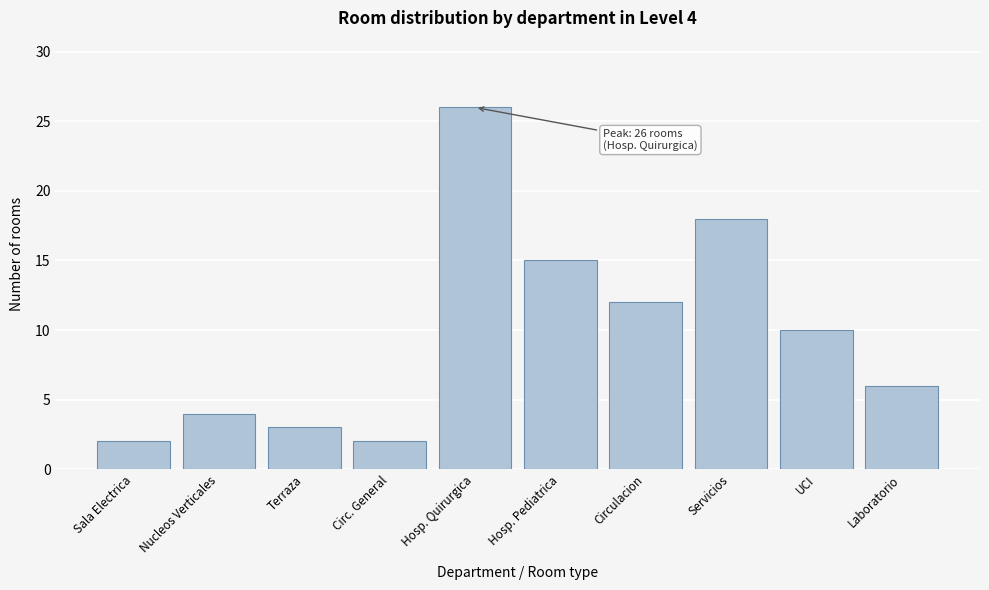

Reading left to right, list all the values displayed in this chart.

2	4	3	2	26	15	12	18	10	6